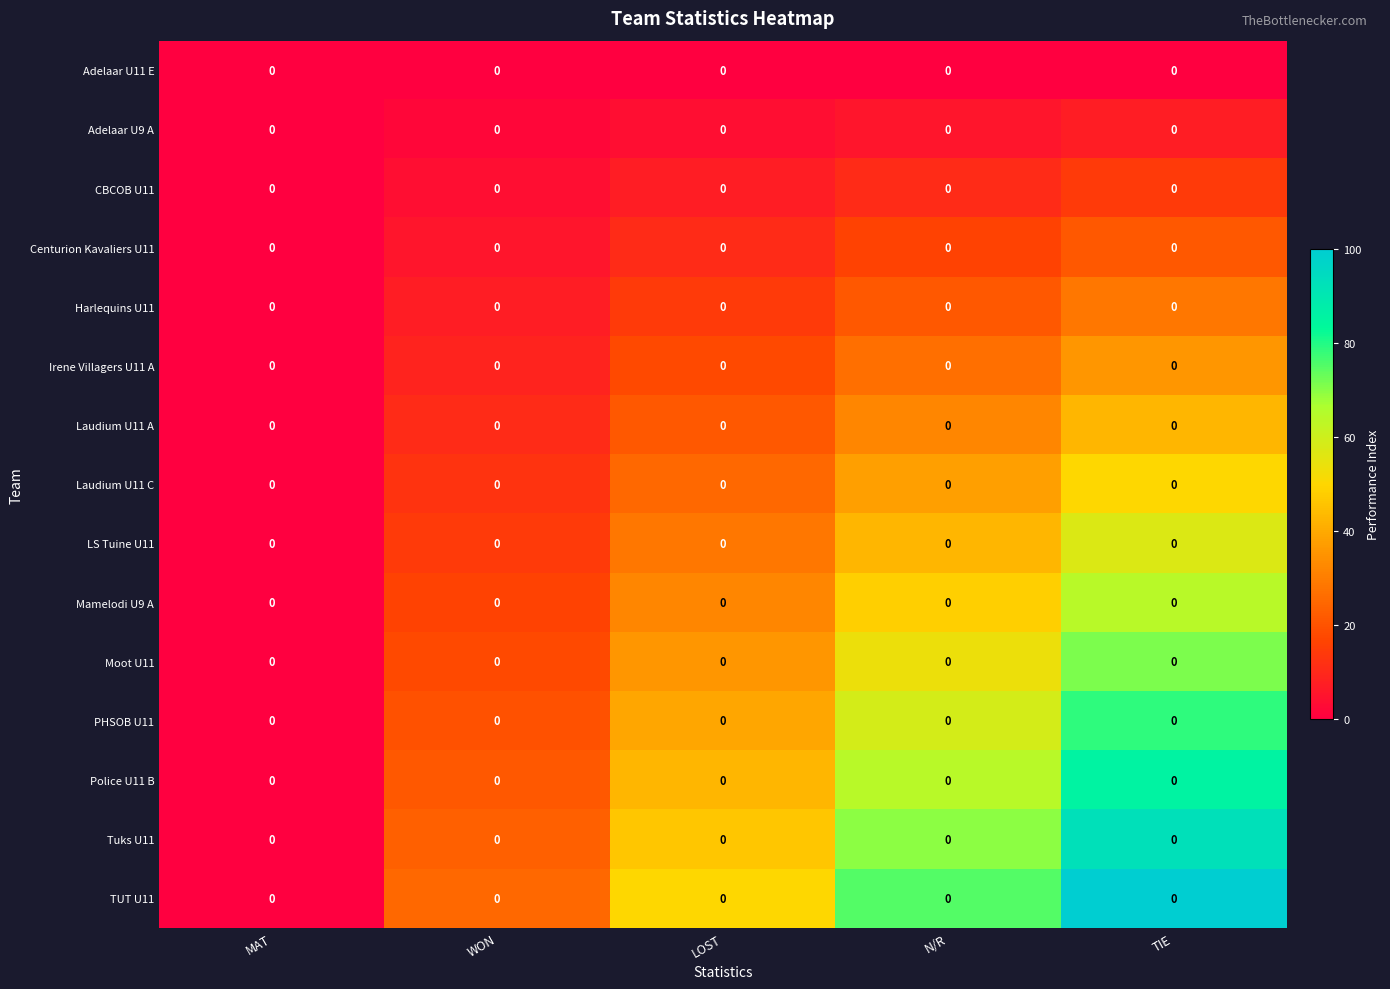

The value of PHSOB U11 at N/R is 58.9. True or false?

True